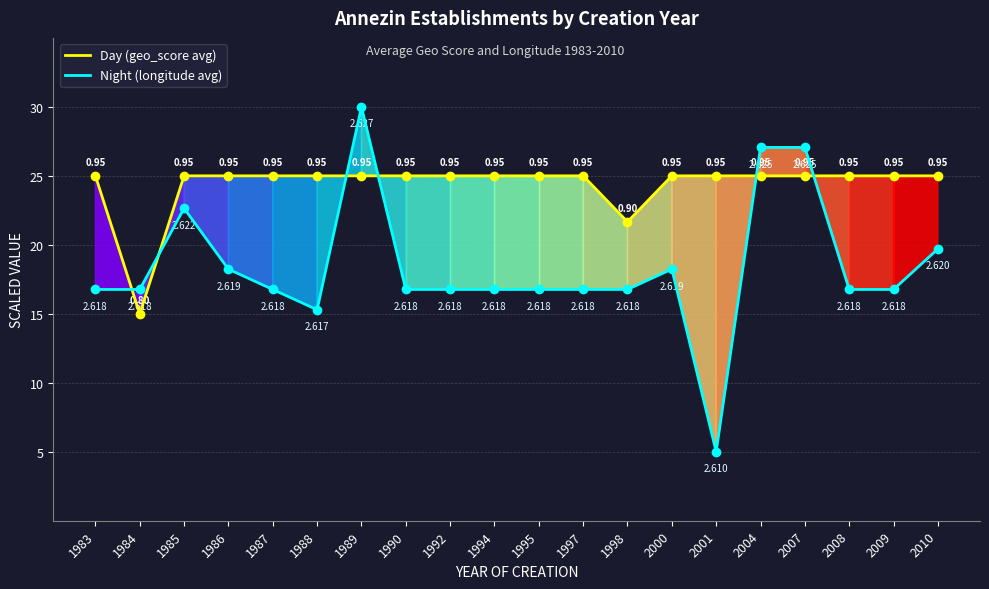

Reading left to right, transcribe all the data shown in this chart.

Day (geo_score avg): 1983=25.0	1984=15.0	1985=25.0	1986=25.0	1987=25.0	1988=25.0	1989=25.0	1990=25.0	1992=25.0	1994=25.0	1995=25.0	1997=25.0	1998=21.7	2000=25.0	2001=25.0	2004=25.0	2007=25.0	2008=25.0	2009=25.0	2010=25.0
Night (longitude avg): 1983=16.8	1984=16.8	1985=22.6	1986=18.2	1987=16.8	1988=15.3	1989=30.0	1990=16.8	1992=16.8	1994=16.8	1995=16.8	1997=16.8	1998=16.8	2000=18.2	2001=5.0	2004=27.1	2007=27.1	2008=16.8	2009=16.8	2010=19.7